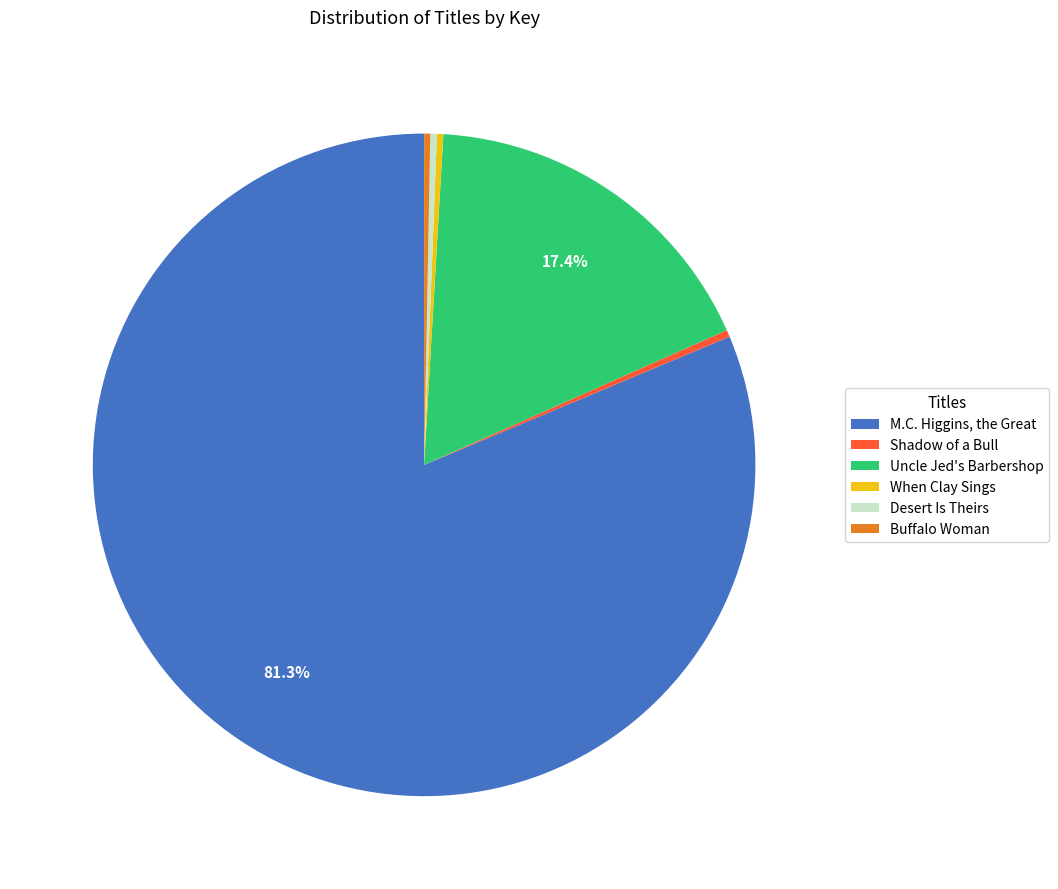

Which slice represents more than half of the pie?

M.C. Higgins, the Great